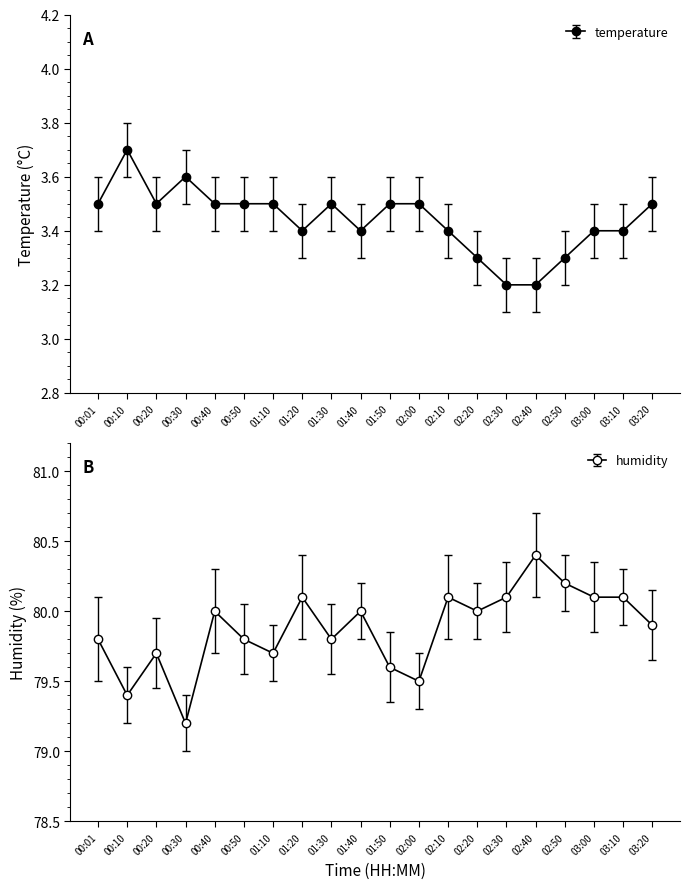

What are all the series names shown in the legend?

temperature, humidity